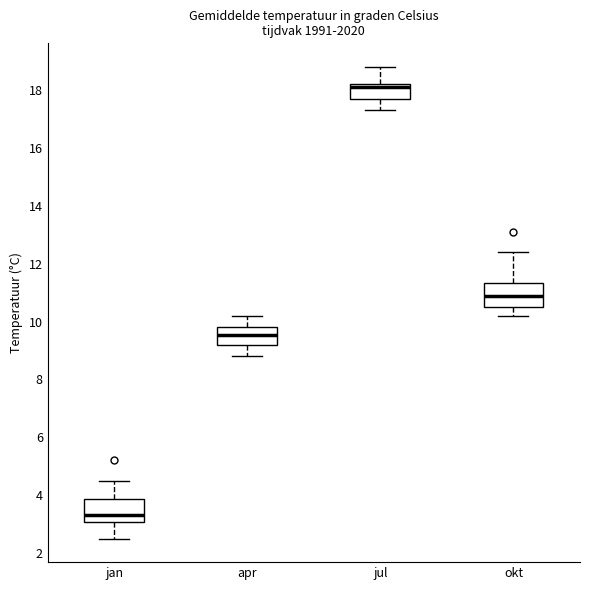

Reading left to right, transcribe this box plot: for each box, give where its median line is, the range the box spans, and where its two whiskers end, as read against the y-axis. The values are not printed on the chart, so give them approximately, as read against the axis.

jan: median 3.4, box 3.0 to 3.8, whiskers 2.6 to 4.6
apr: median 9.6, box 9.2 to 9.8, whiskers 8.8 to 10.2
jul: median 18.2 (just below the box's upper edge), box 17.8 to 18.2, whiskers 17.4 to 18.8
okt: median 11.0, box 10.6 to 11.4, whiskers 10.2 to 12.4